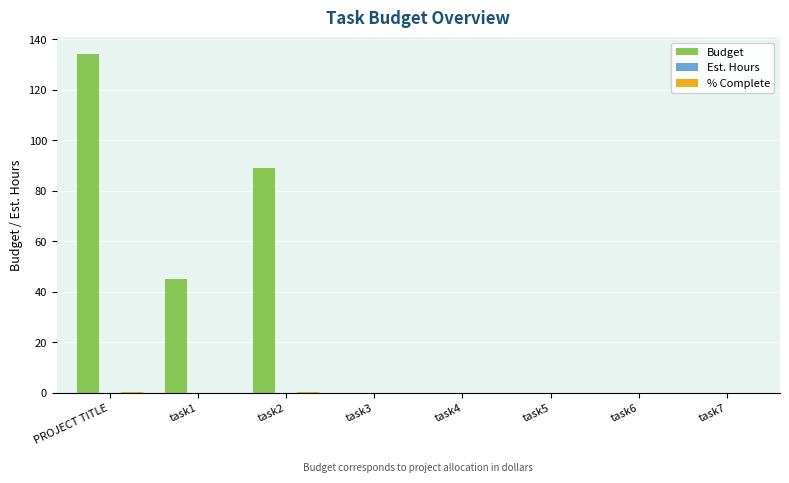

True or false: Budget has a value of 0.0 at task7.

True